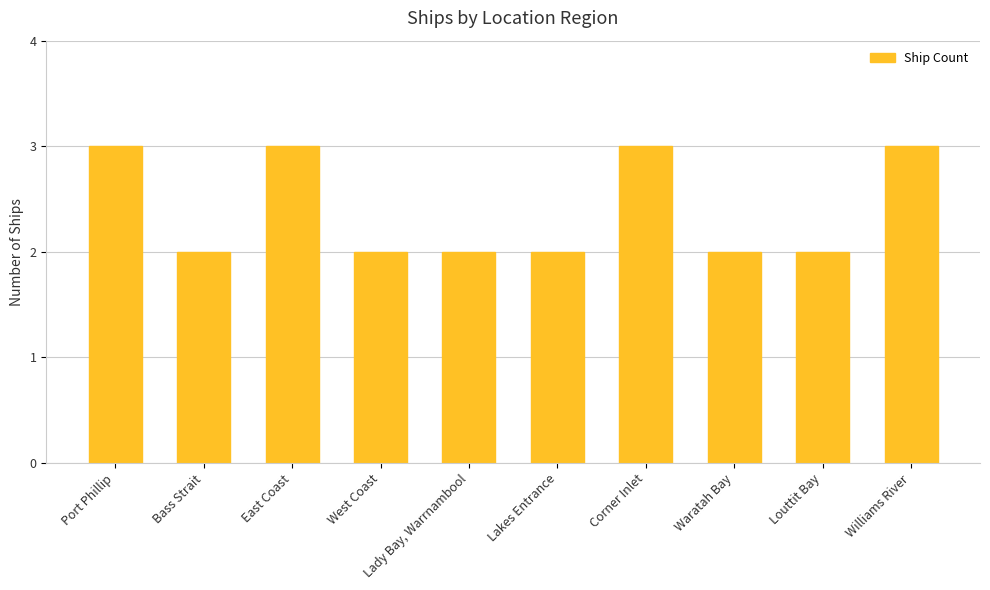

How many data points does each series have?

10